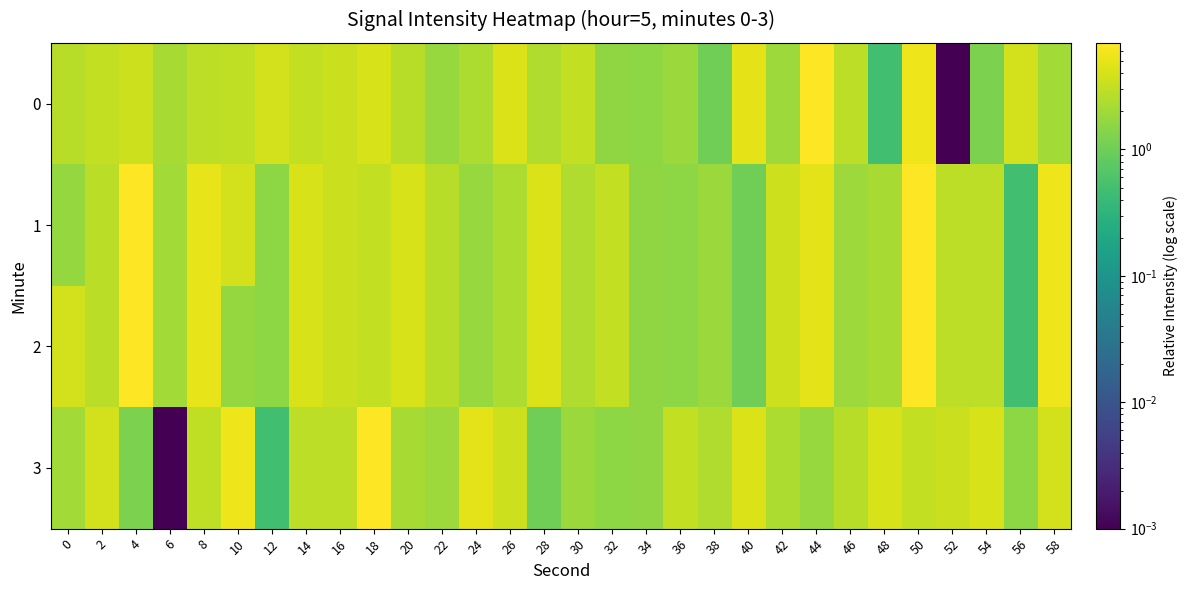

Reading right to left, what are all the values shown in this chart?

0: 58=2.1	56=3.7	54=1.2	52=0.0	50=5.6	48=0.5	46=2.9	44=6.9	42=1.9	40=4.9	38=1.0	36=1.8	34=1.6	32=1.6	30=3.1	28=2.4	26=4.4	24=2.3	22=1.8	20=2.7	18=4.0	16=3.4	14=3.1	12=3.9	10=3.0	8=2.9	6=2.2	4=3.6	2=3.1	0=2.7
1: 58=5.6	56=0.5	54=2.9	52=2.9	50=6.9	48=2.2	46=1.9	44=4.9	42=3.6	40=1.0	38=1.8	36=1.6	34=1.6	32=3.1	30=2.4	28=4.4	26=2.3	24=1.8	22=2.7	20=4.0	18=3.1	16=3.4	14=4.1	12=1.5	10=3.9	8=5.0	6=2.0	4=7.0	2=2.8	0=1.7
2: 58=5.6	56=0.5	54=2.9	52=2.9	50=6.9	48=2.2	46=1.9	44=4.9	42=3.6	40=1.0	38=1.8	36=1.6	34=1.6	32=3.1	30=2.4	28=4.4	26=2.3	24=1.8	22=2.7	20=4.0	18=3.1	16=3.4	14=4.1	12=1.5	10=1.7	8=5.0	6=2.0	4=7.0	2=2.8	0=3.9
3: 58=3.9	56=1.5	54=4.1	52=3.4	50=3.1	48=4.0	46=2.7	44=1.8	42=2.3	40=4.4	38=2.4	36=3.1	34=1.6	32=1.6	30=1.8	28=1.0	26=3.6	24=4.9	22=1.9	20=2.2	18=6.9	16=2.9	14=2.9	12=0.5	10=5.6	8=3.0	6=0.0	4=1.2	2=3.7	0=2.1